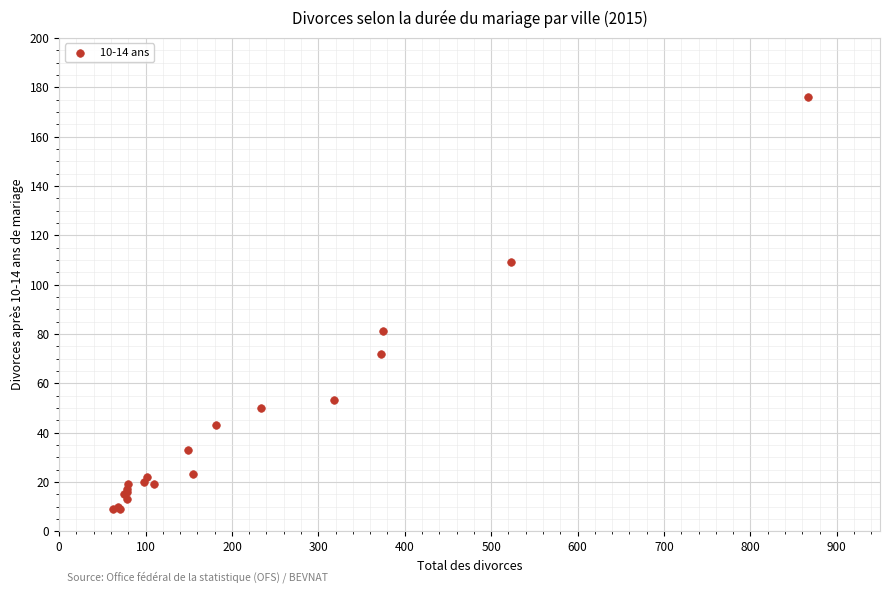

What Y value in the scatter plot is closest to 92?

81